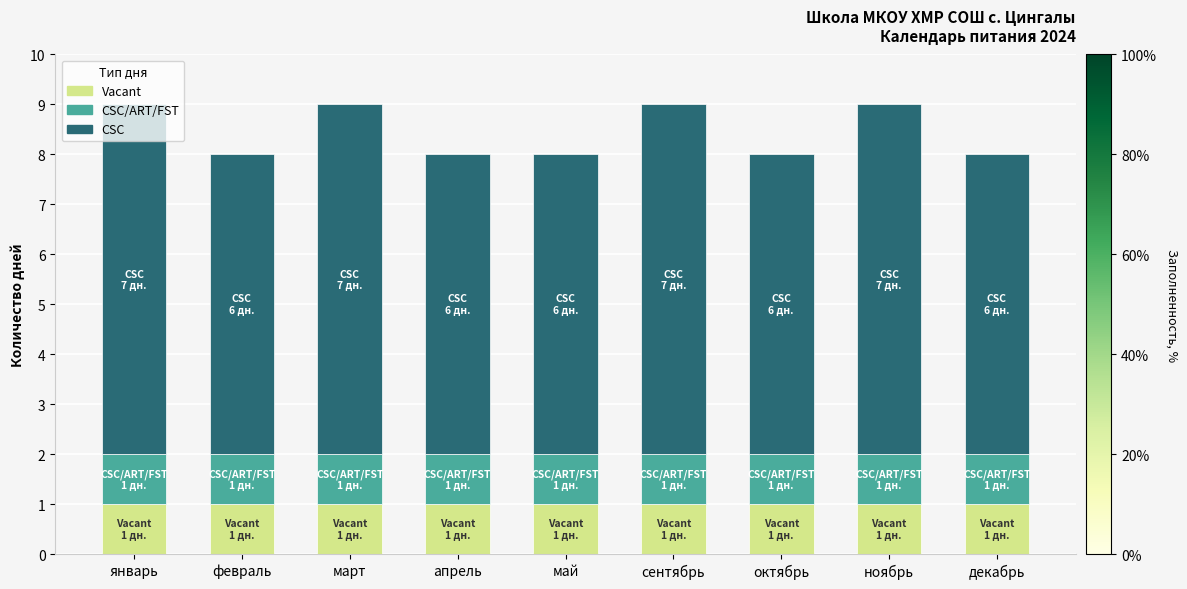

What is the sum of all Vacant values?

9